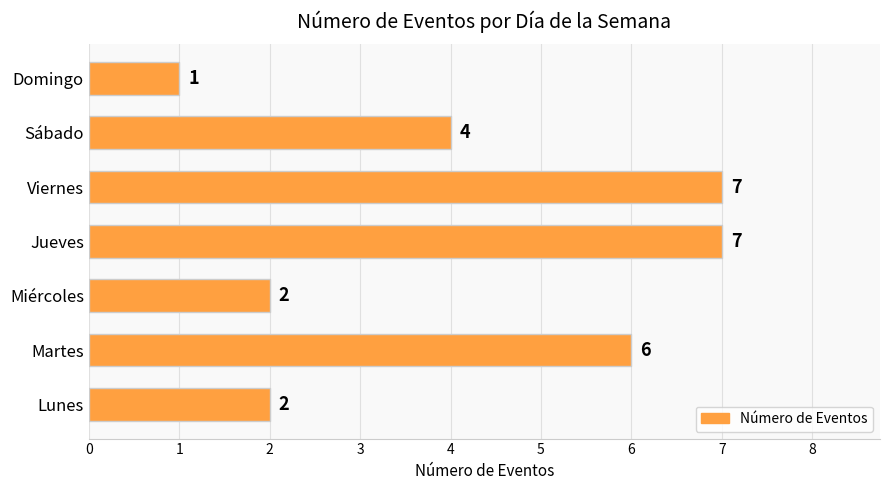

True or false: the data shows 2 at Miércoles.

True